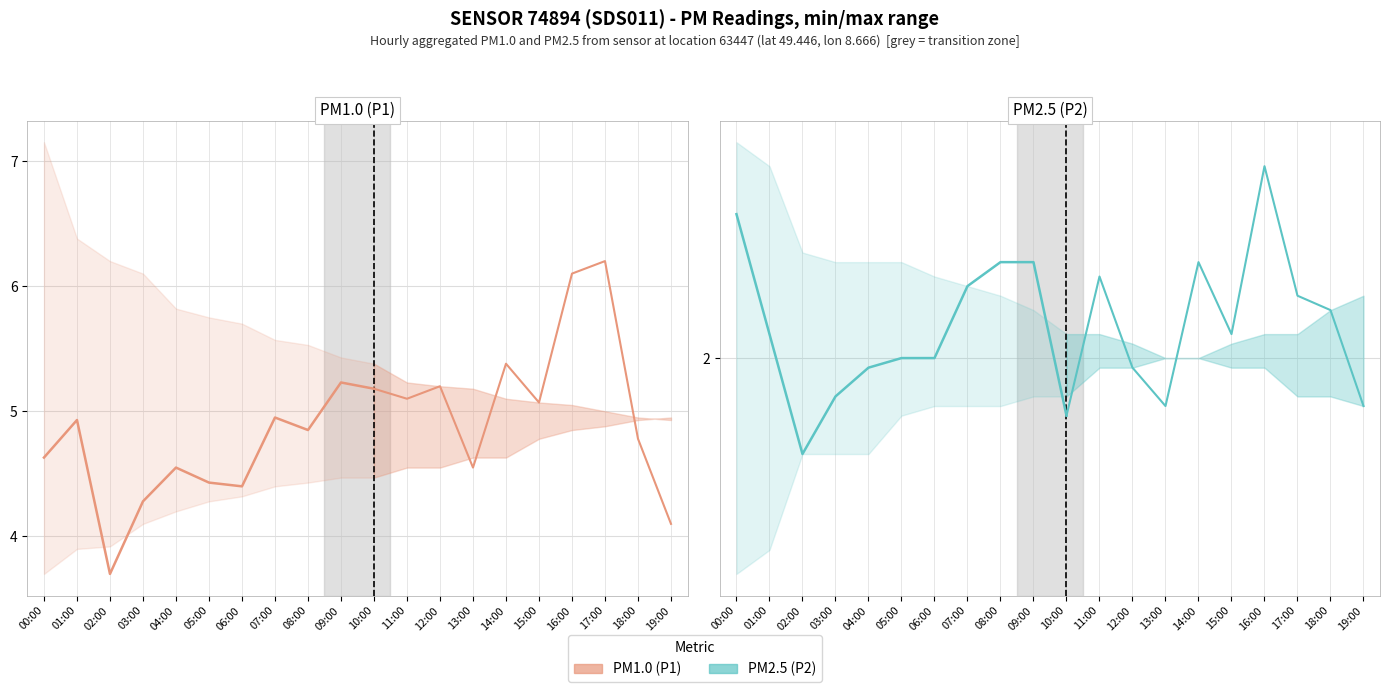

Where is the first local minimum for PM1.0?

02:00